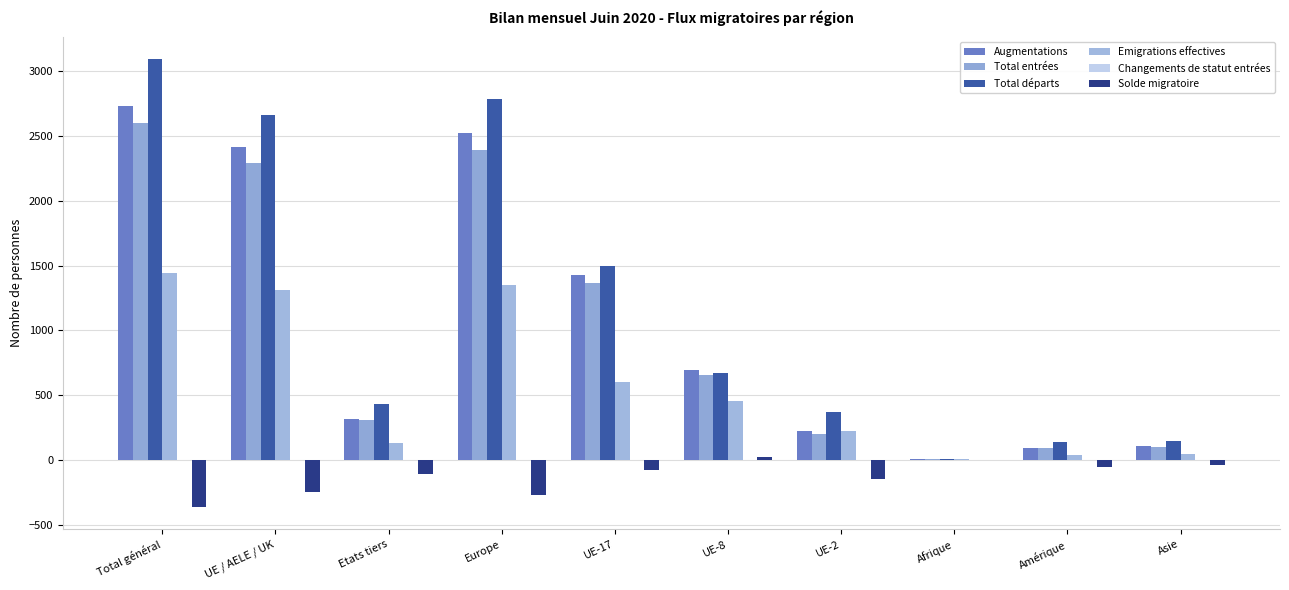

What is the sum of the Augmentations values at Europe and UE / AELE / UK?

4935